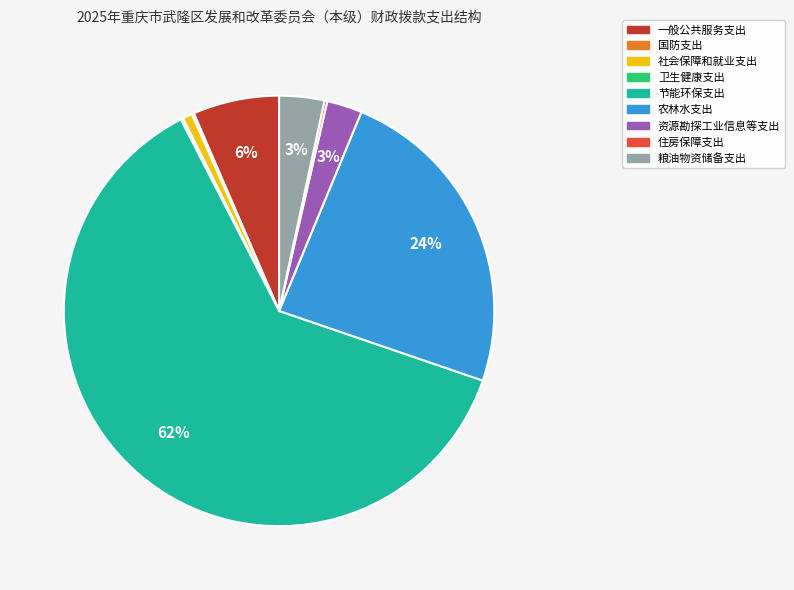

To the nearest percent, what is the average slice percentage?

11%